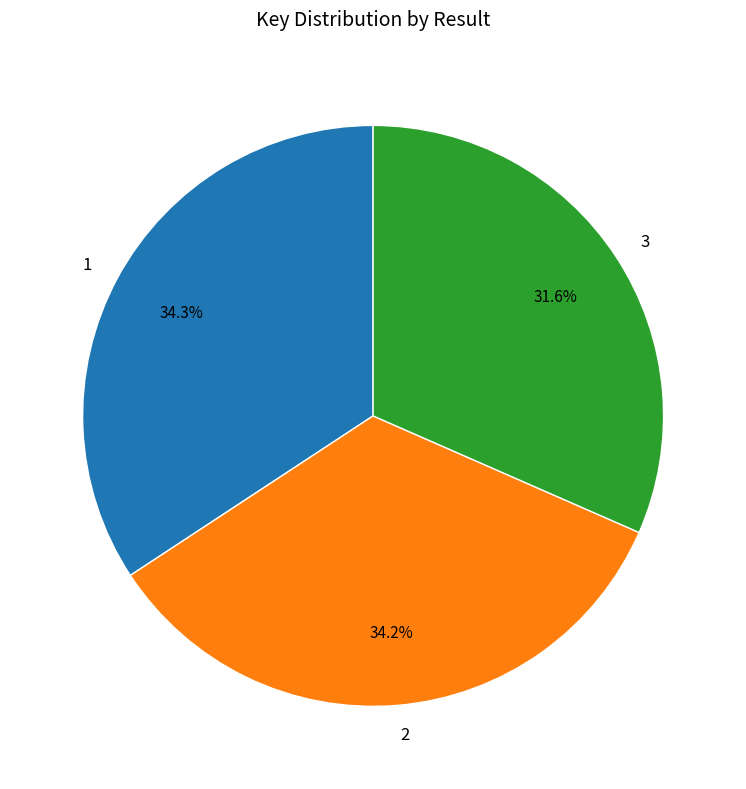

What portion of the pie excludes 3?

68.4%